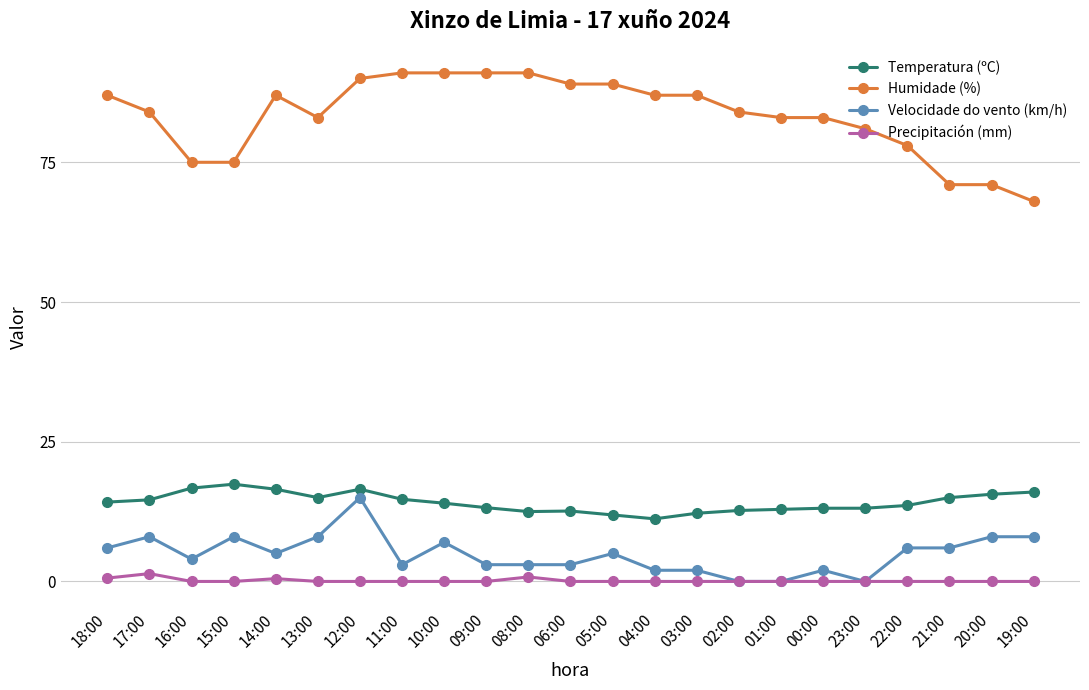

What is the total value across all series at 05:00?

105.9